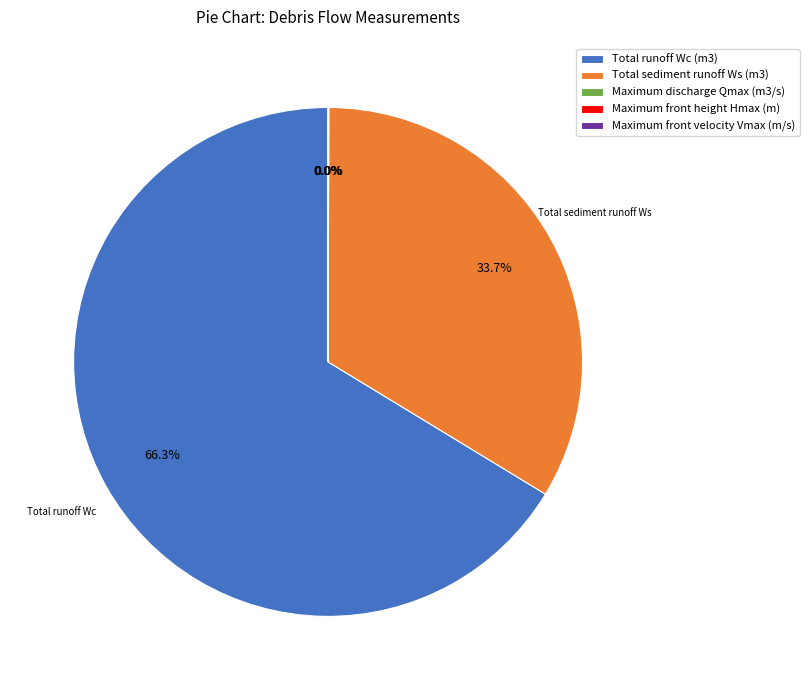

Is Total runoff Wc (m3) the majority of the pie?

Yes